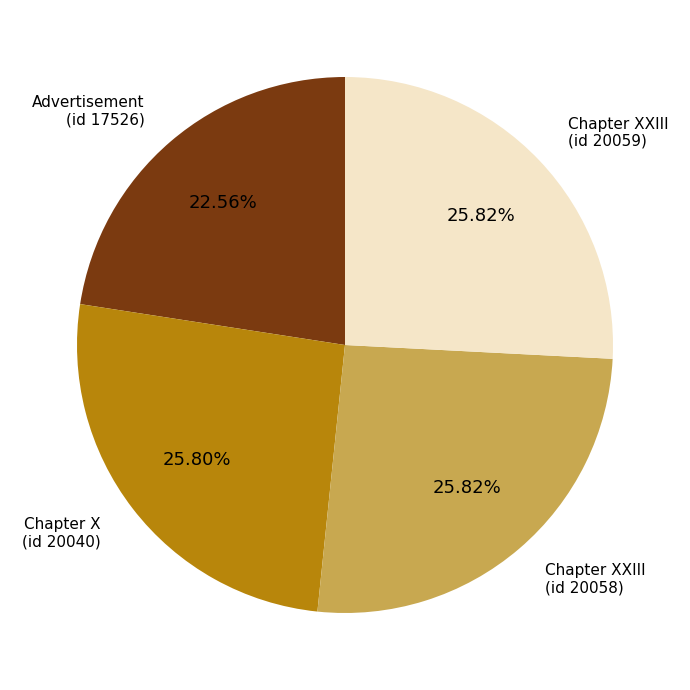

To the nearest percent, what is the difference between the largest and smallest slice percentages?

3%